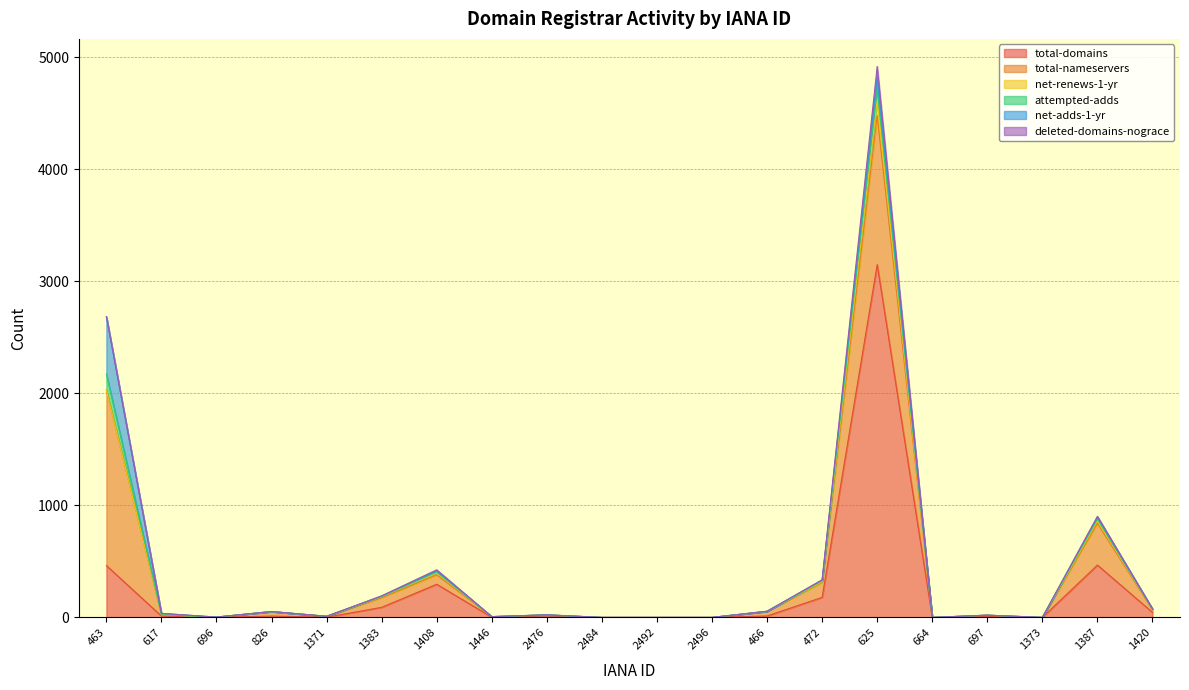

True or false: total-nameservers and net-renews-1-yr intersect in this chart.

False